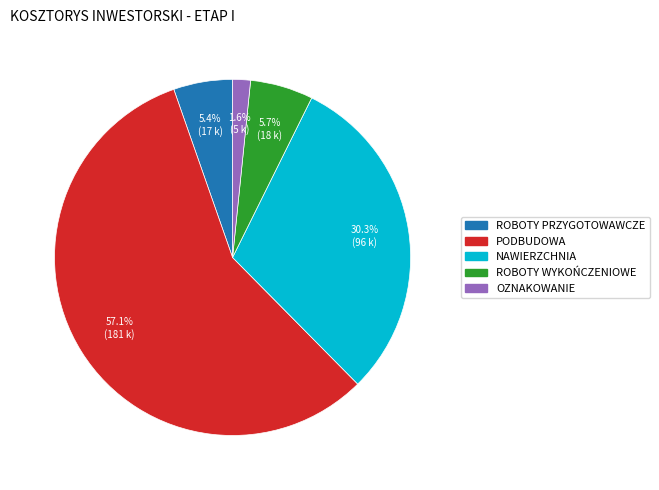

What is the ratio of the value at ROBOTY WYKOŃCZENIOWE to the value at ROBOTY PRZYGOTOWAWCZE?

1.1